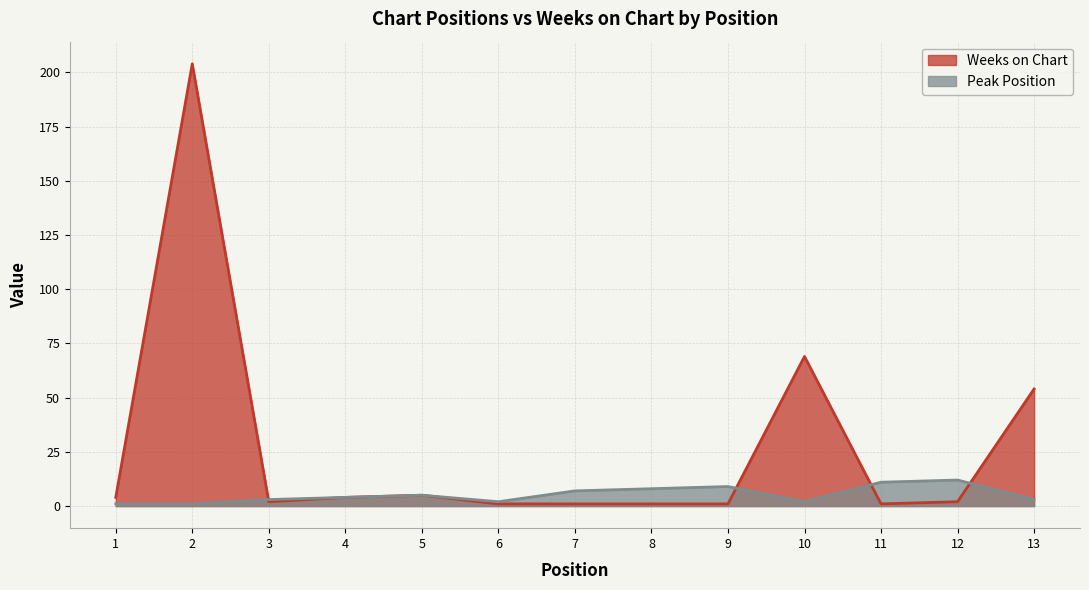

Is the value of Weeks on Chart at 13 greater than the value of Peak Position at 3?

Yes